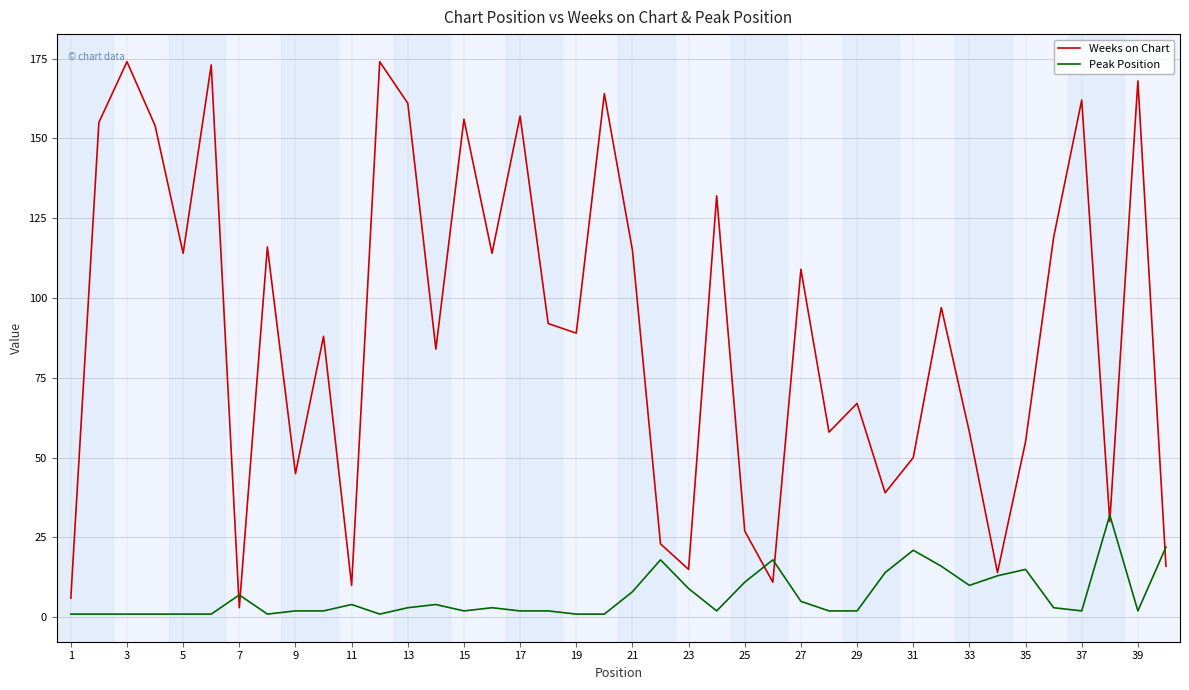

Rank the series by their maximum value, from highest to lowest.

Weeks on Chart, Peak Position